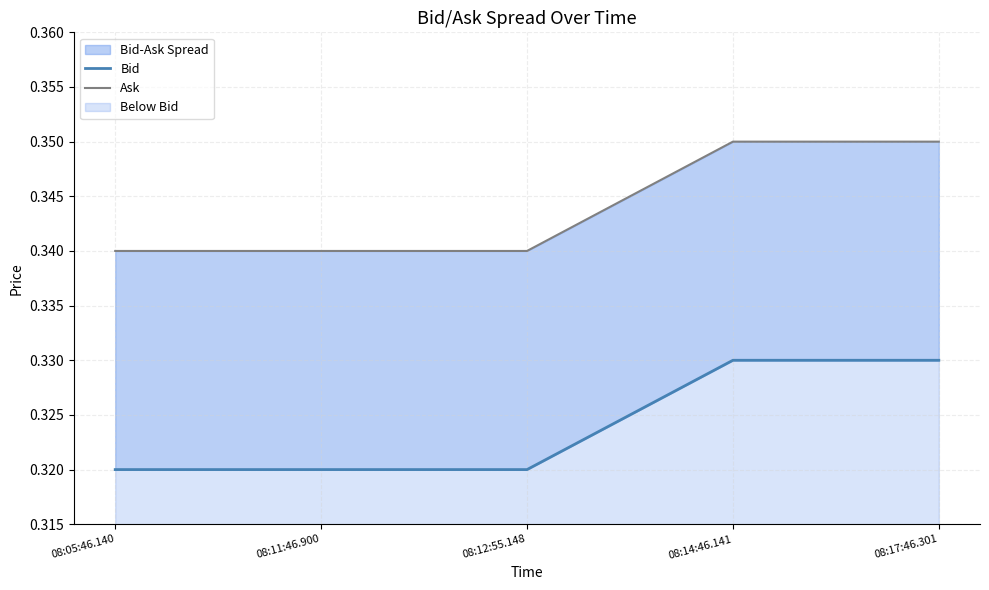

Rank the series at 08:12:55.148 from lowest to highest value.

Bid, Ask